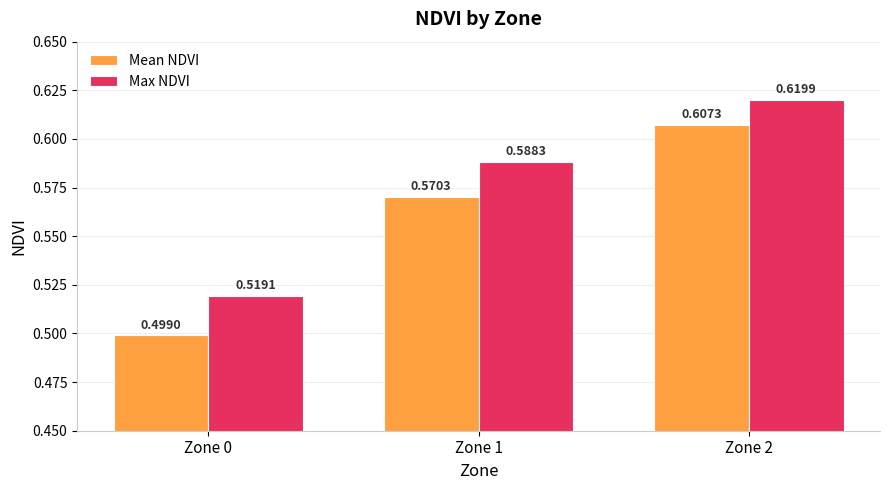

Where is Mean NDVI nearest to the value 0?

Zone 0